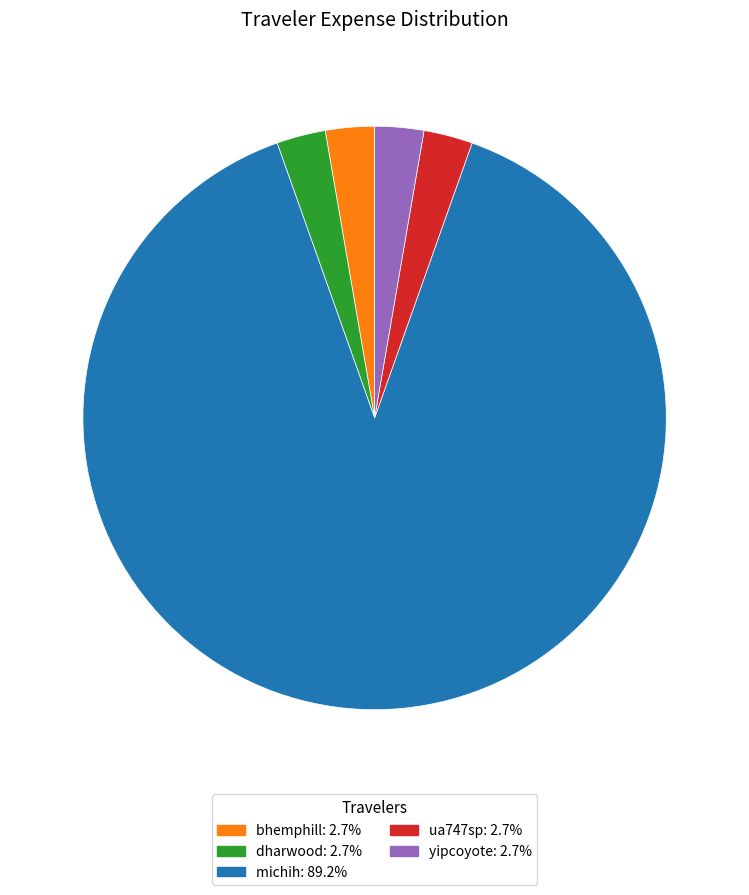

Between michih and dharwood, which is larger?

michih